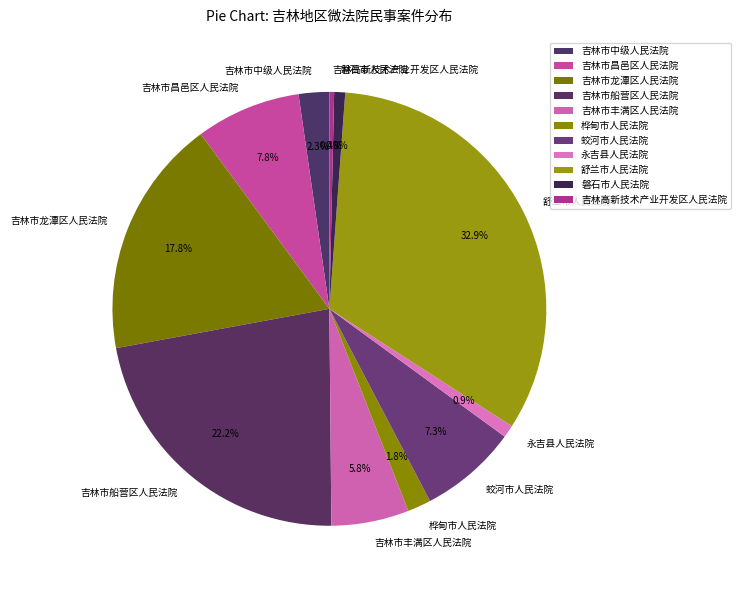

Is 桦甸市人民法院 the majority of the pie?

No